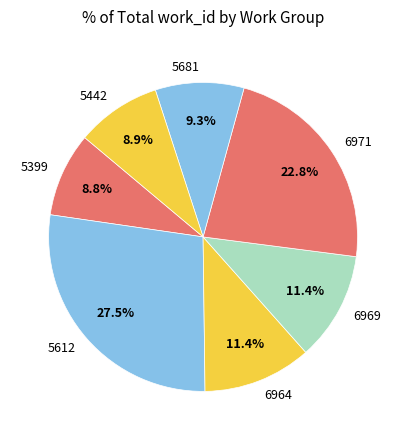

Which has a higher value, 6964 or 6971?

6971